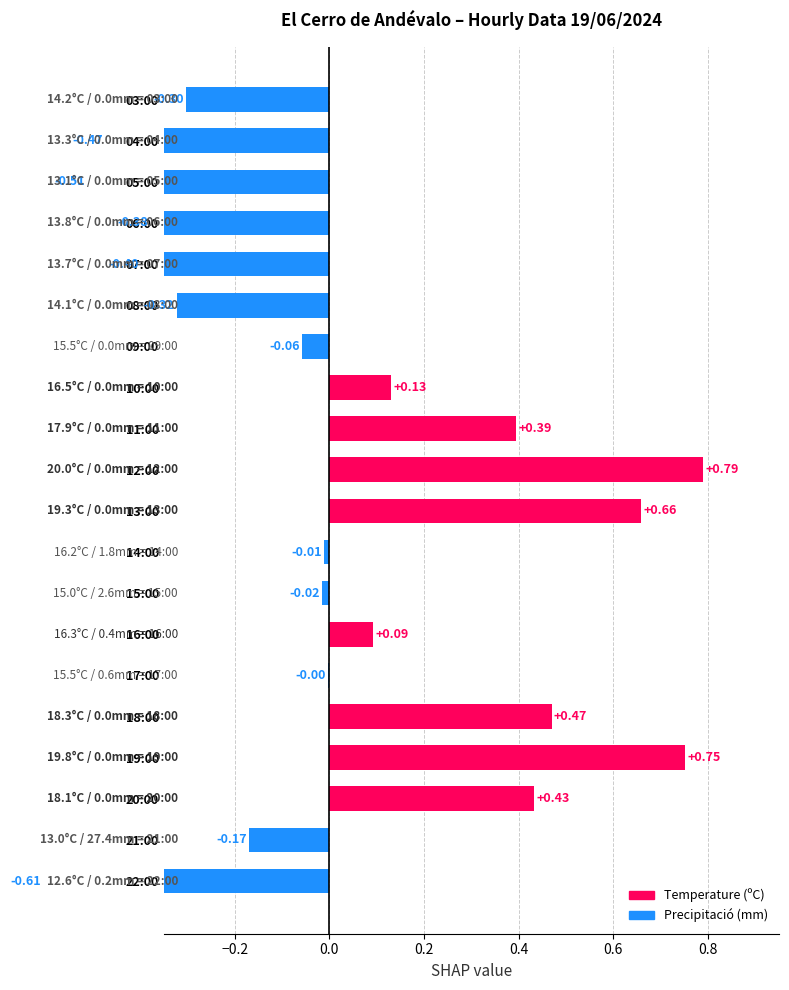

How many values exceed 0?

8